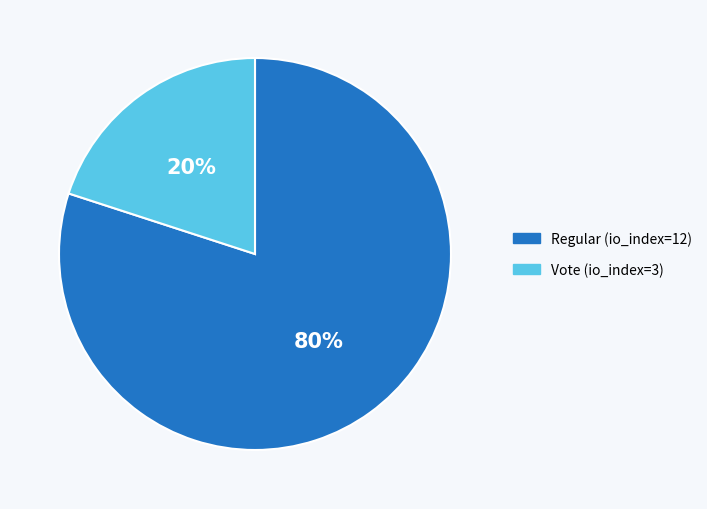

To the nearest percent, what is the average slice percentage?

50%